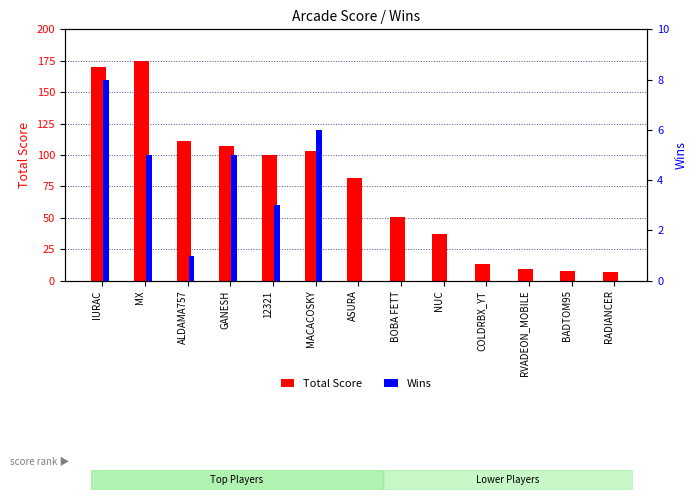

What is the label of the 4th bar from the left?

GANESH